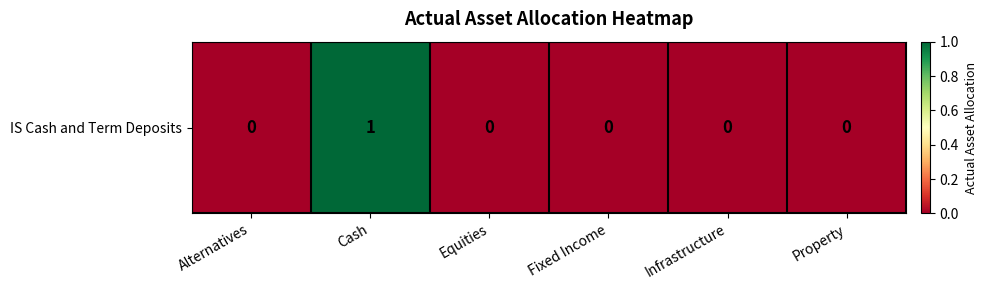

How many values are between 0 and 1?

6